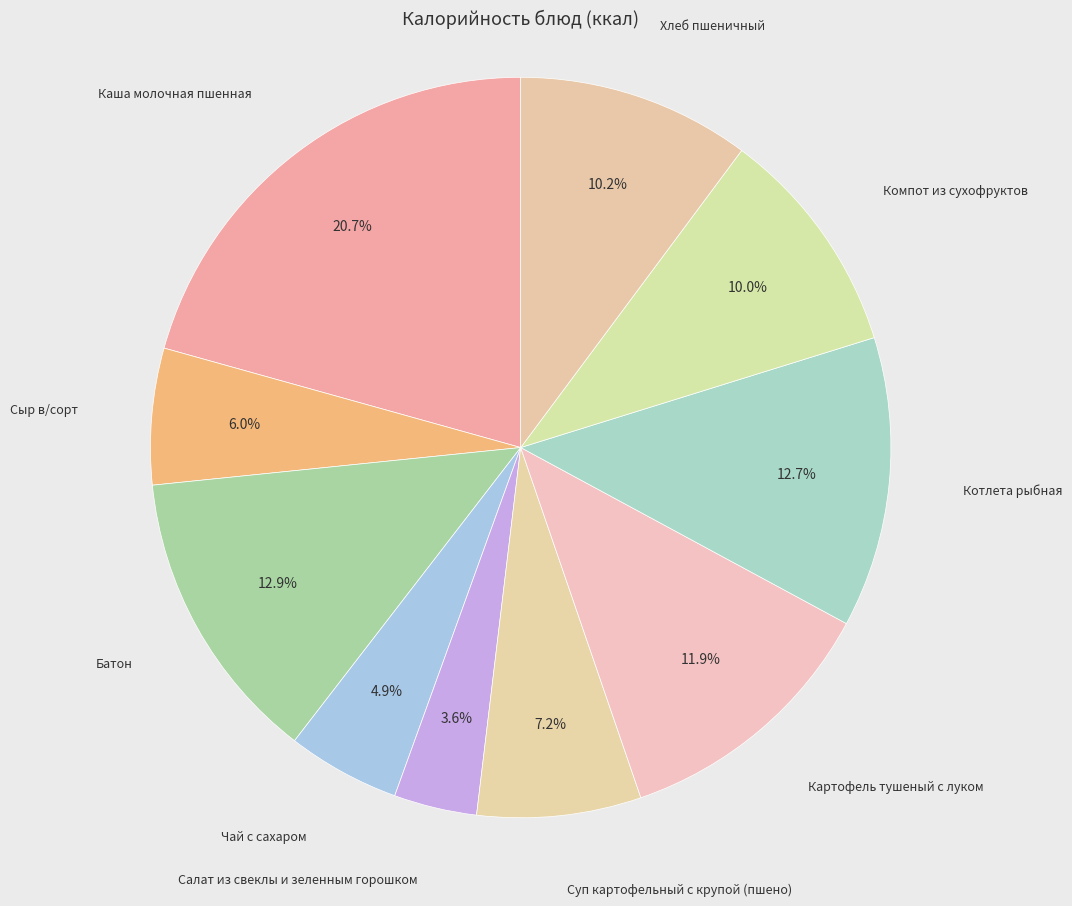

Which slice is the smallest?

Салат из свеклы и зеленным горошком